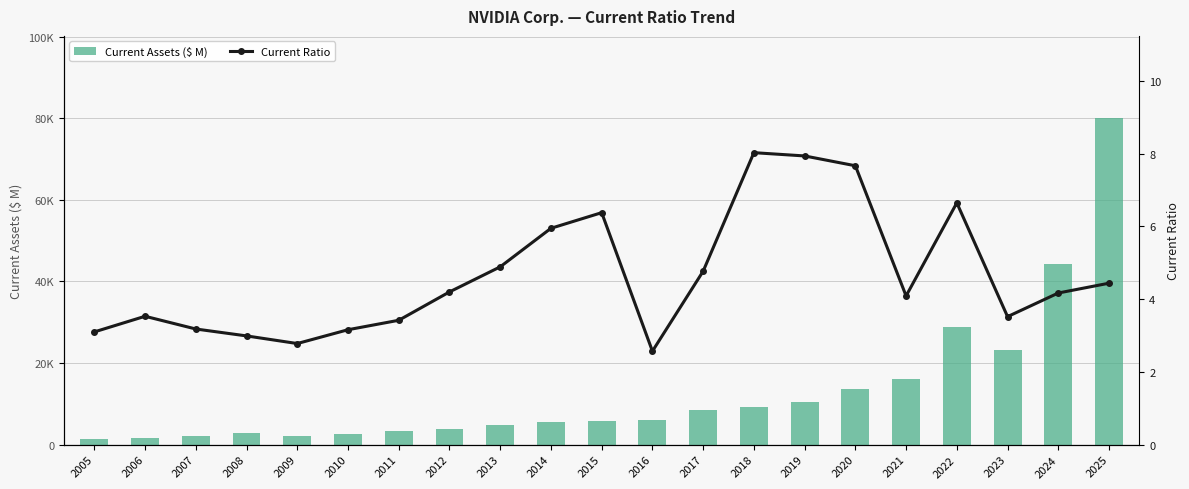

Which category has the lowest value in the Current Ratio series?

2016